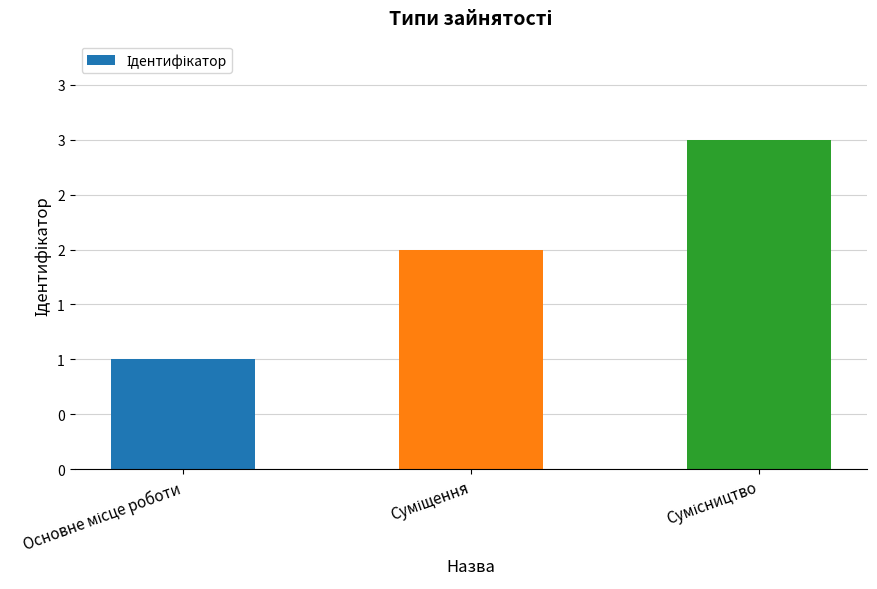

What is the label of the 2nd bar from the right?

Суміщення